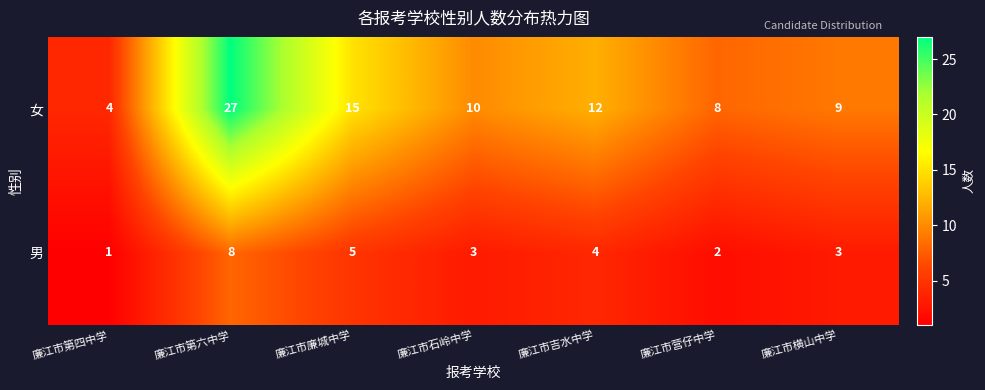

True or false: 男 has a value of 5 at 廉江市廉城中学.

True